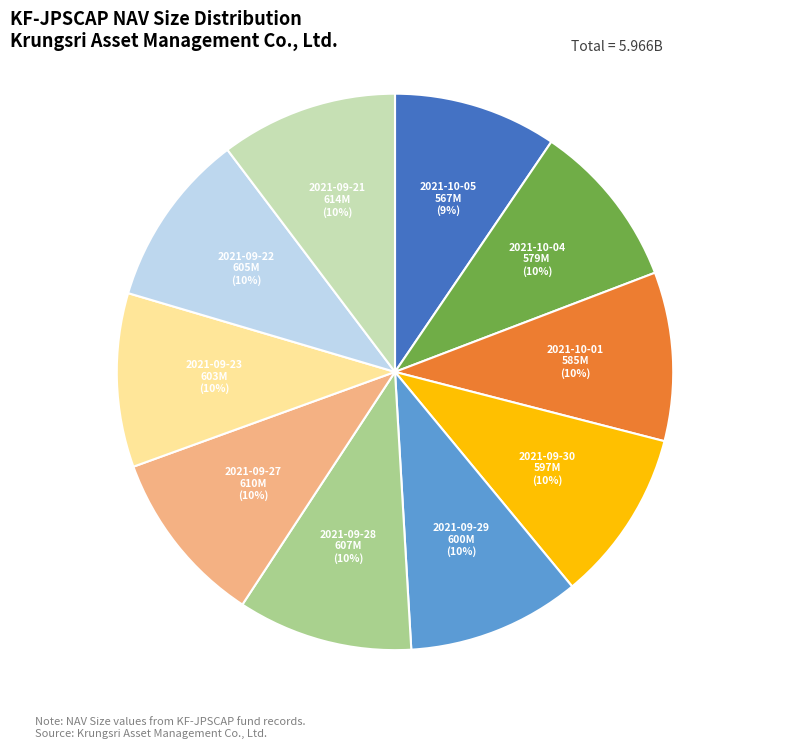

Is there a majority slice in this chart?

No